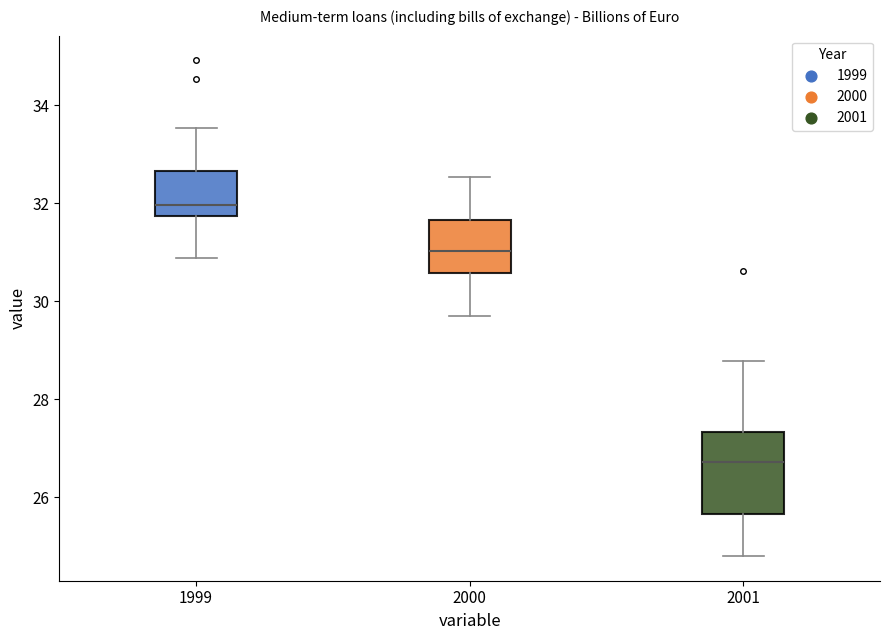

Where does the upper whisker of the box at x = 1999 end on the y-axis? The values are not printed on the chart, so give them approximately, as read against the axis.

33.6